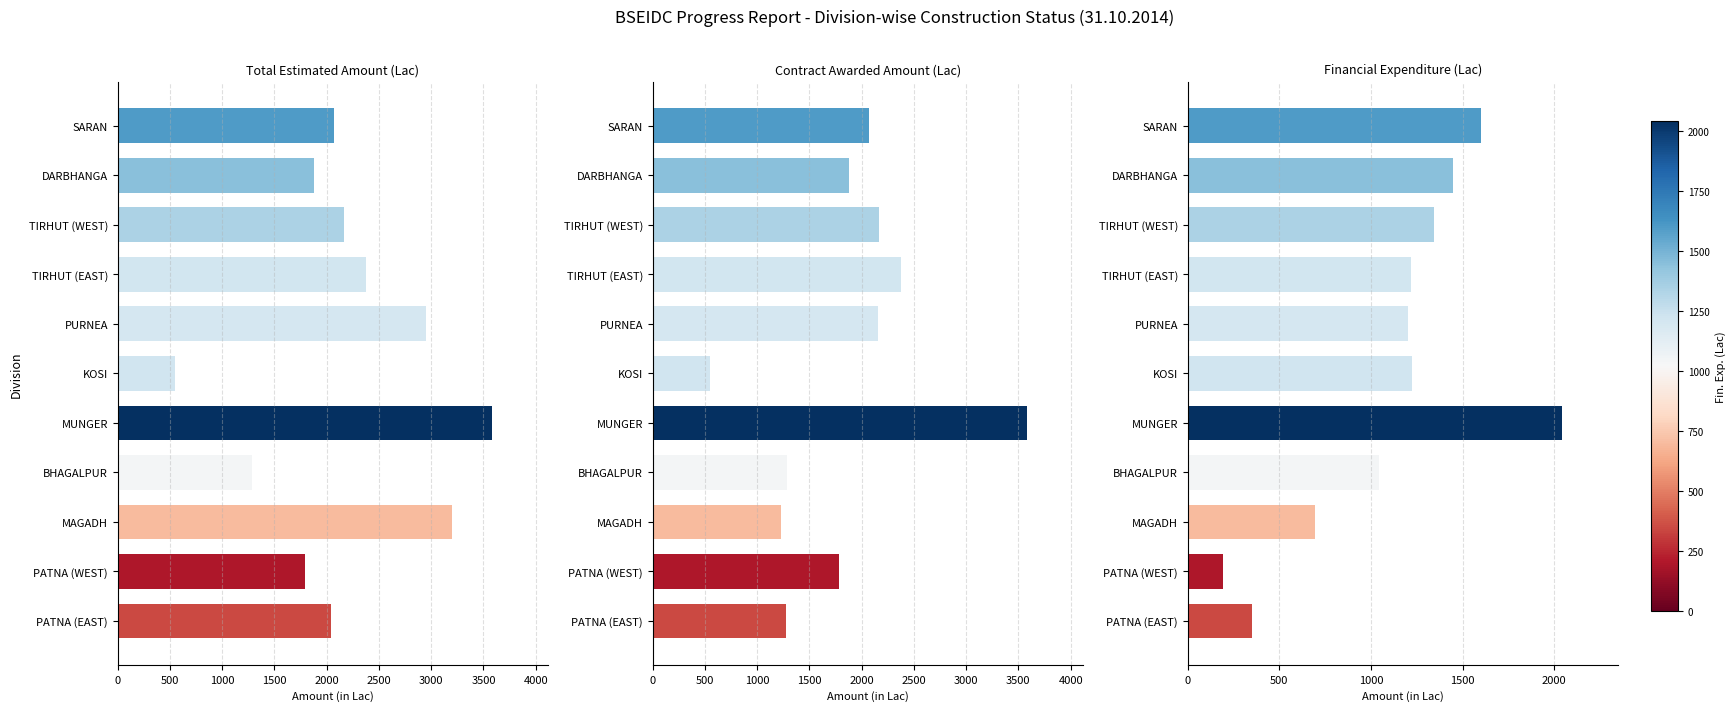

Read the Contract Awarded Amount (Lac) value at BHAGALPUR.

1281.1